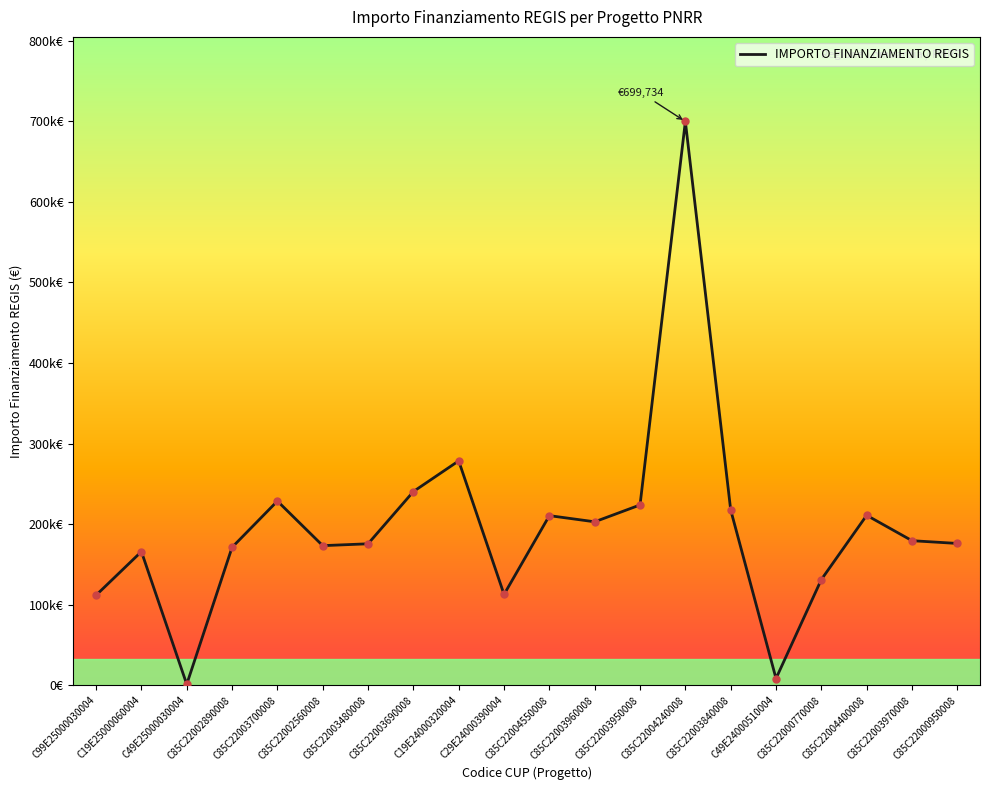

Rank the categories by value from highest to lowest.

C85C22004240008, C19E24000320004, C85C22003690008, C85C22003700008, C85C22003950008, C85C22003840008, C85C22004400008, C85C22004550008, C85C22003960008, C85C22003970008, C85C22000950008, C85C22003480008, C85C22002560008, C85C22002890008, C19E25000060004, C85C22000770008, C29E24000390004, C99E25000030004, C49E24000510004, C49E25000030004